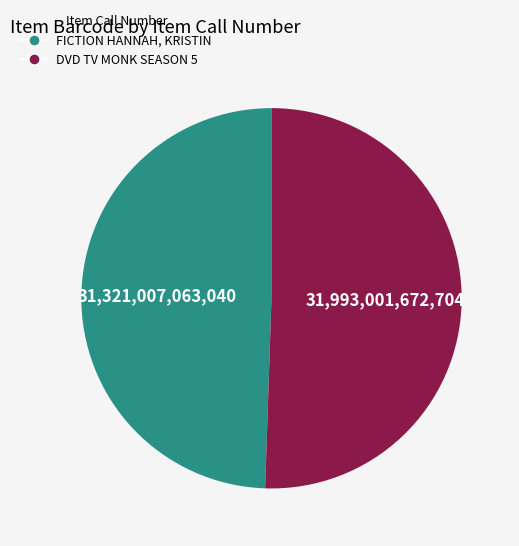

Is DVD TV MONK SEASON 5 the majority of the pie?

Yes